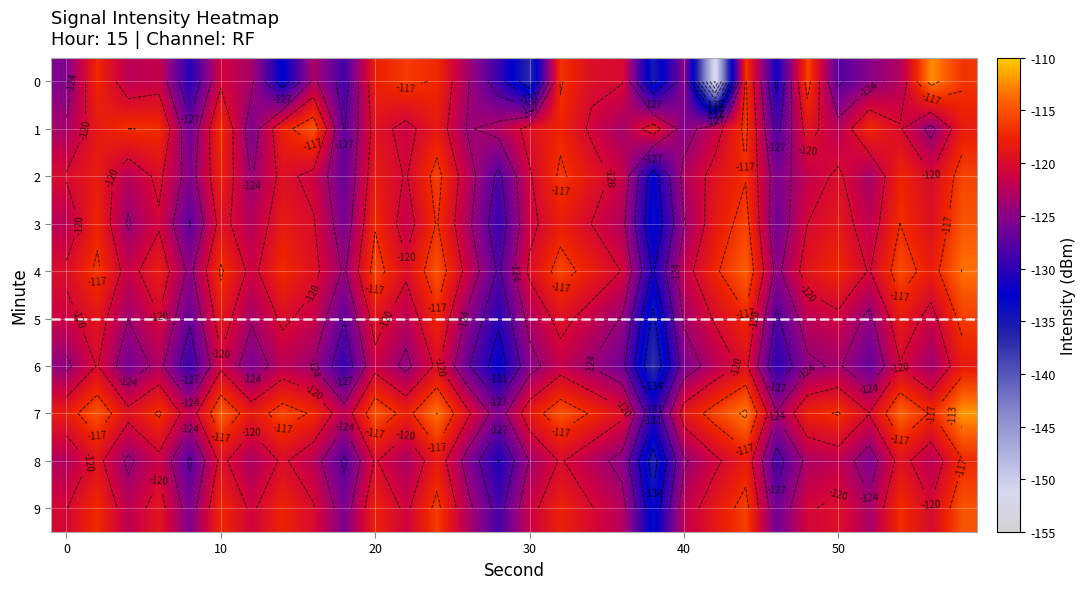

What is the average value of the 2 series?

-121.1